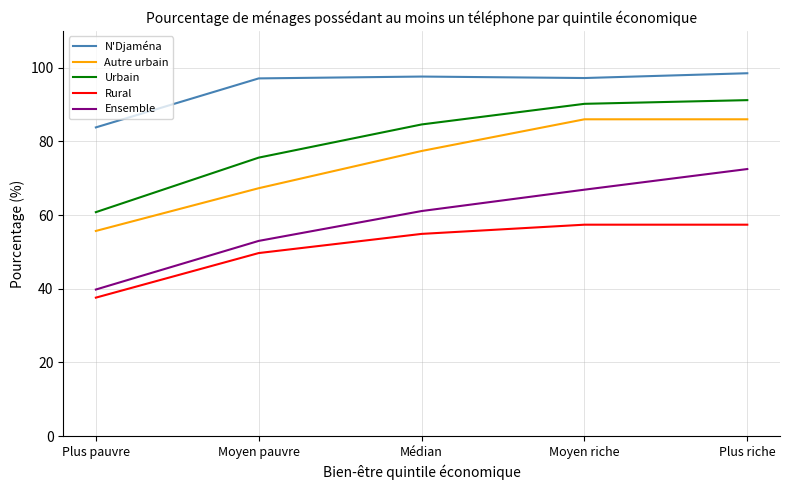

What is the difference between the maximum and minimum values in the Autre urbain series?

30.3